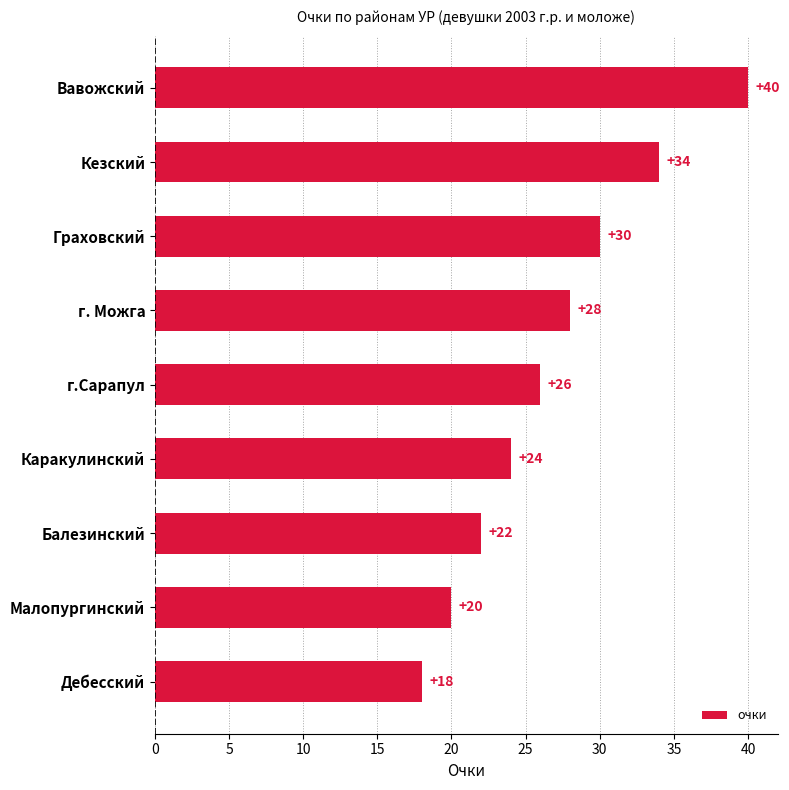

What is the value of the 7th bar from the top?

22